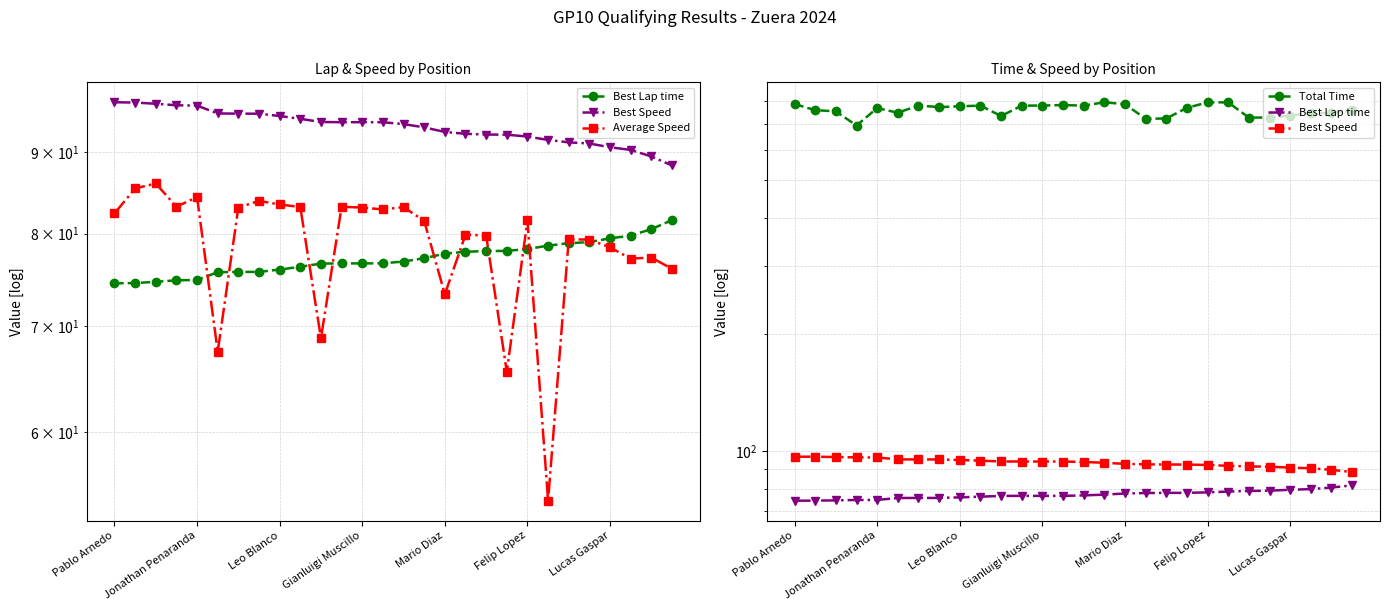

What are all the series names shown in the legend?

Best Lap time, Best Speed, Average Speed, Total Time